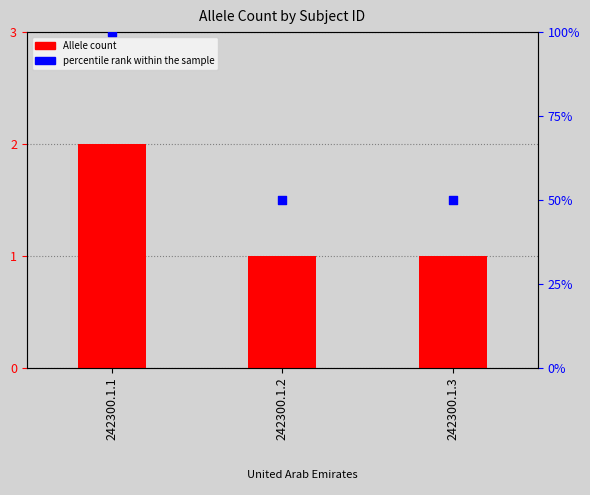

Which series has the widest spread of Y values?

percentile rank within the sample